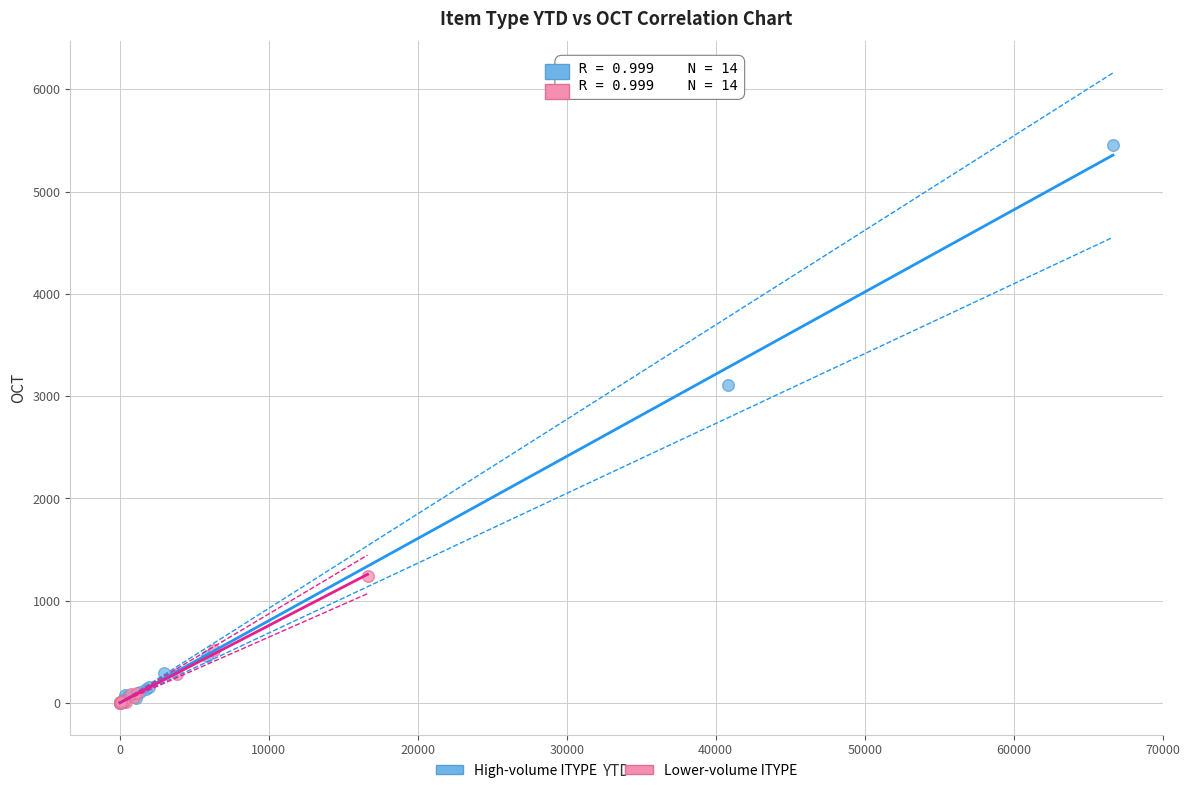

Which series contains the highest Y value?

High-volume ITYPE